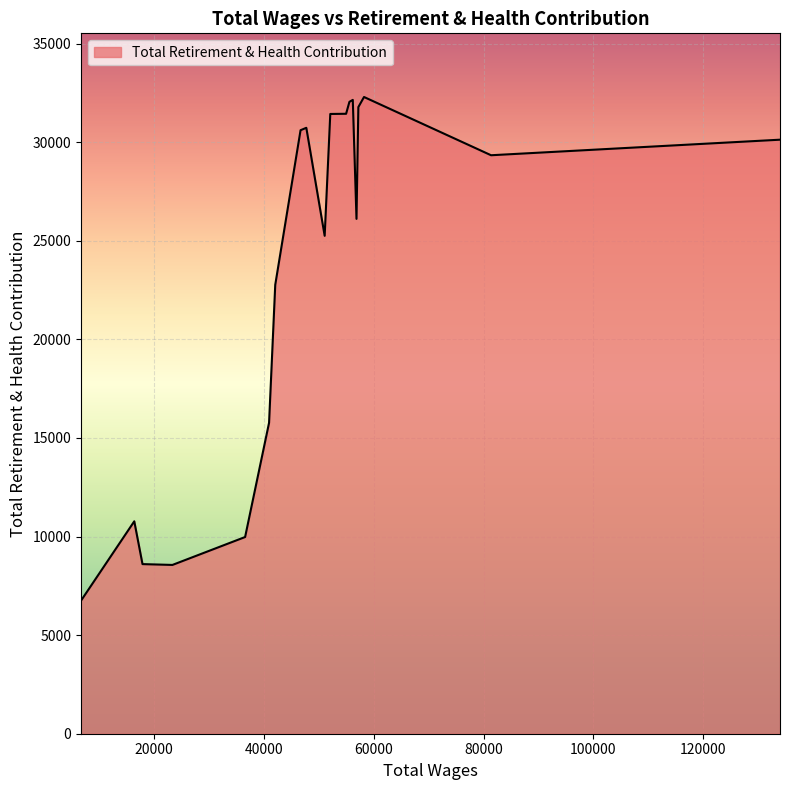

What is the maximum value shown in the chart?

32295